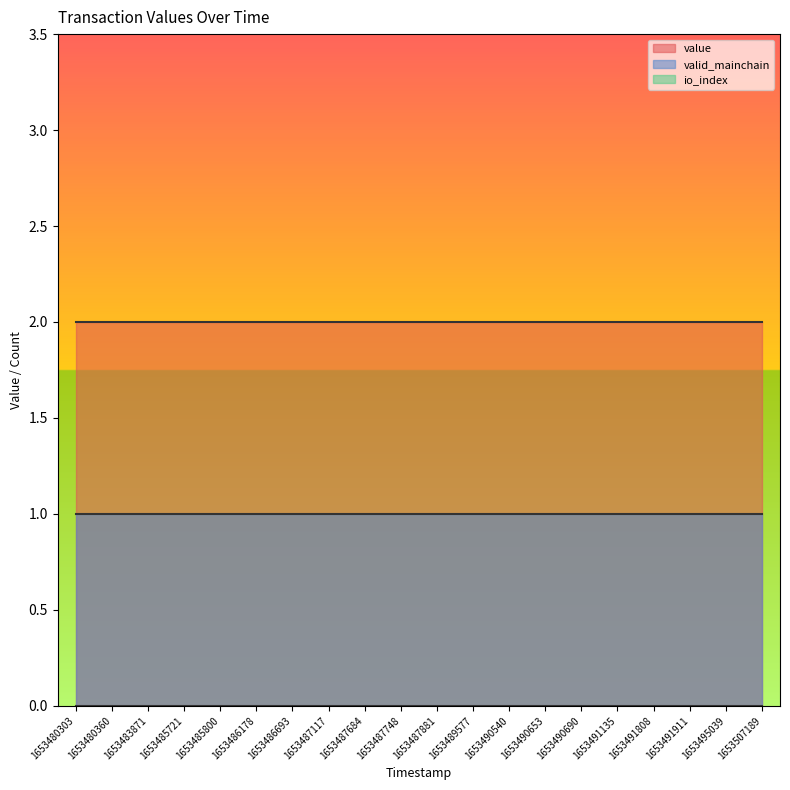

What is the difference between the highest and lowest values at 1653495039?

2.0